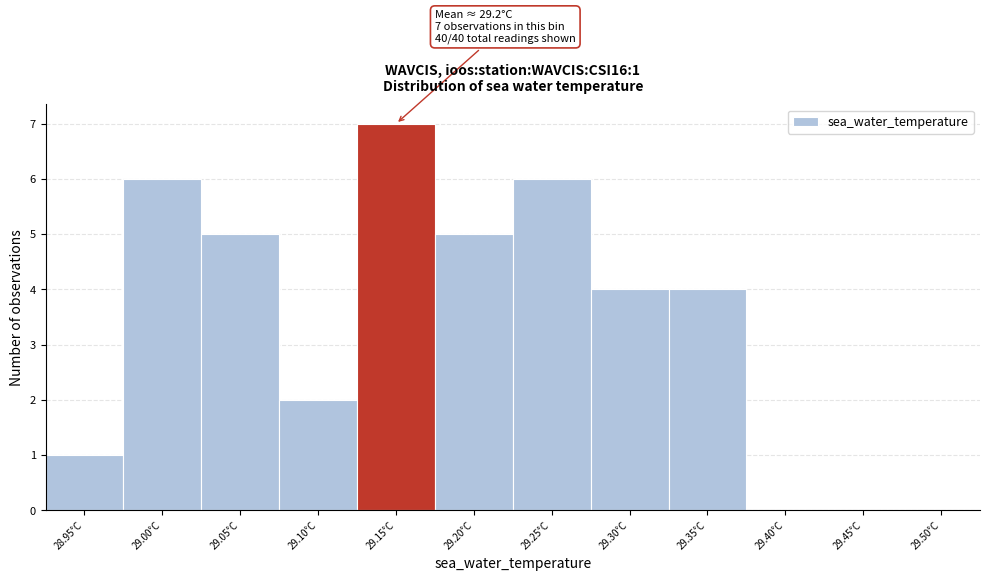

Reading left to right, transcribe all the data shown in this chart.

28.95°C=1	29.00°C=6	29.05°C=5	29.10°C=2	29.15°C=7	29.20°C=5	29.25°C=6	29.30°C=4	29.35°C=4	29.40°C=0	29.45°C=0	29.50°C=0